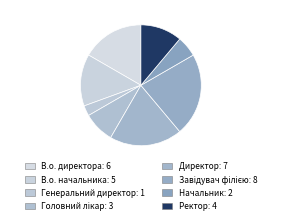

Is it true that Головний лікар is 21% of the pie?

False